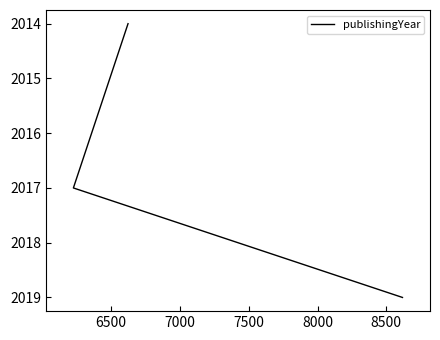

How many distinct data groups are displayed?

1